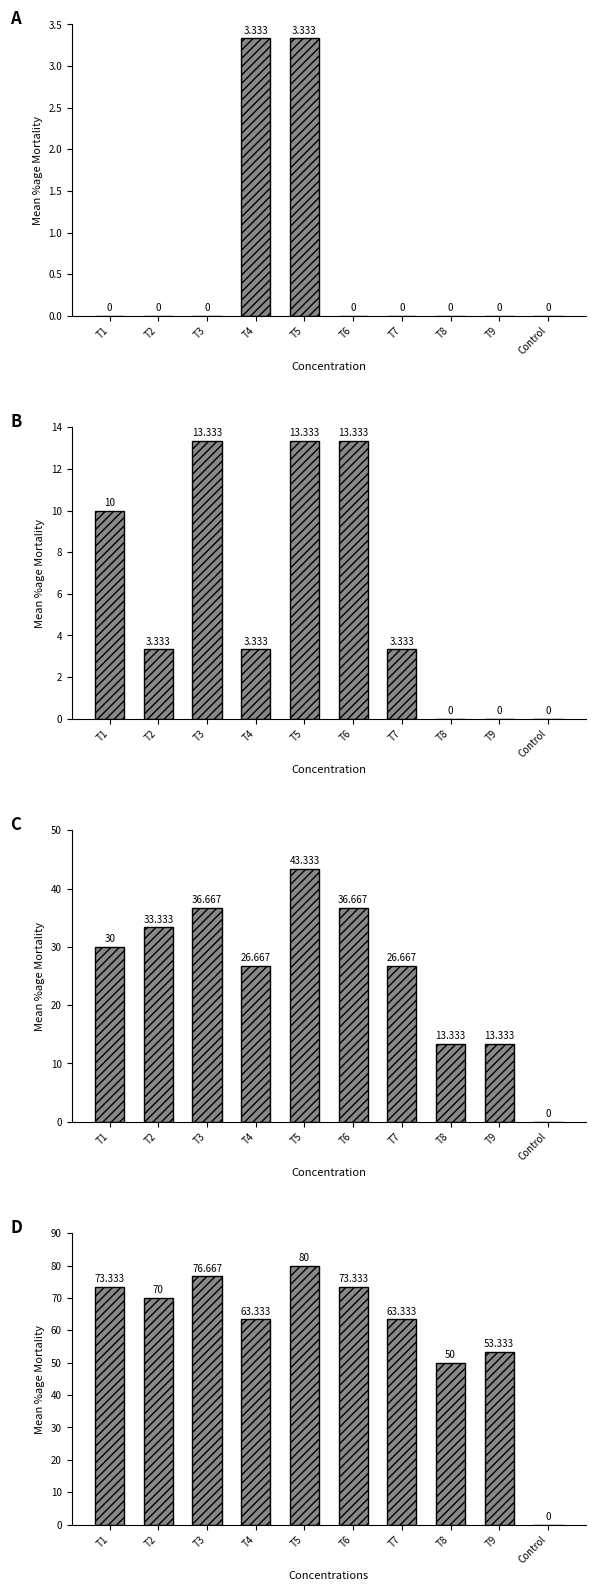

Is it true that the value at T1 is 73.3?

True